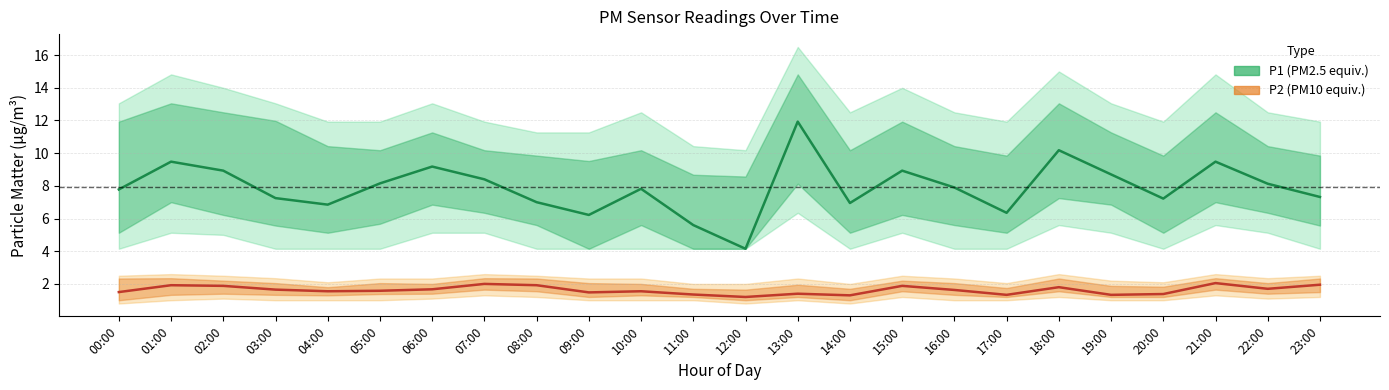

Reading right to left, transcribe all the data shown in this chart.

P1: 7.3	8.1	9.5	7.2	8.7	10.2	6.3	7.9	8.9	7.0	11.9	4.2	5.6	7.8	6.2	7.0	8.4	9.2	8.2	6.8	7.2	8.9	9.5	7.8
P2: 1.9	1.7	2.0	1.4	1.3	1.8	1.3	1.6	1.9	1.3	1.4	1.2	1.4	1.6	1.5	1.9	2.0	1.7	1.6	1.6	1.6	1.9	1.9	1.5